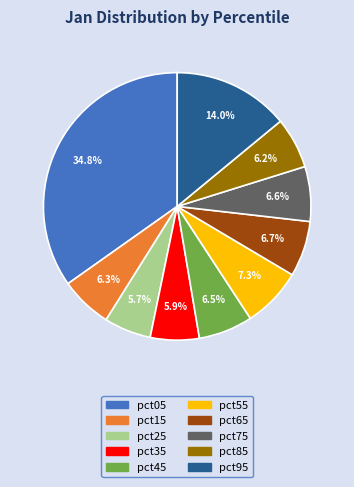

What percentage is the pct35 slice, to the nearest percent?

6%